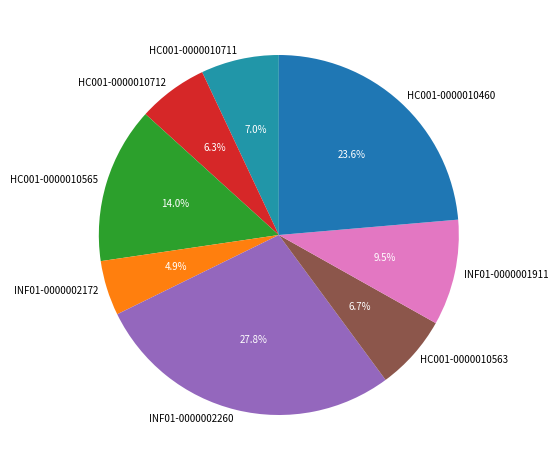

Do INF01-0000002260 and HC001-0000010712 together represent more than half of the pie?

No